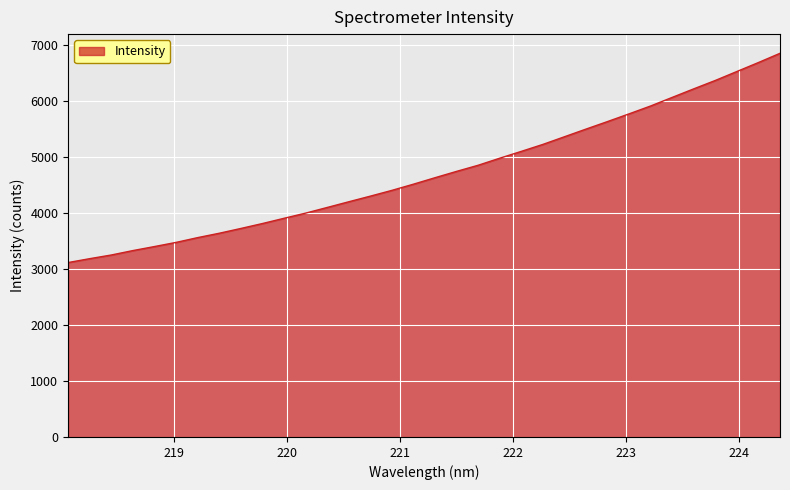

What is the smallest value displayed?

3115.1